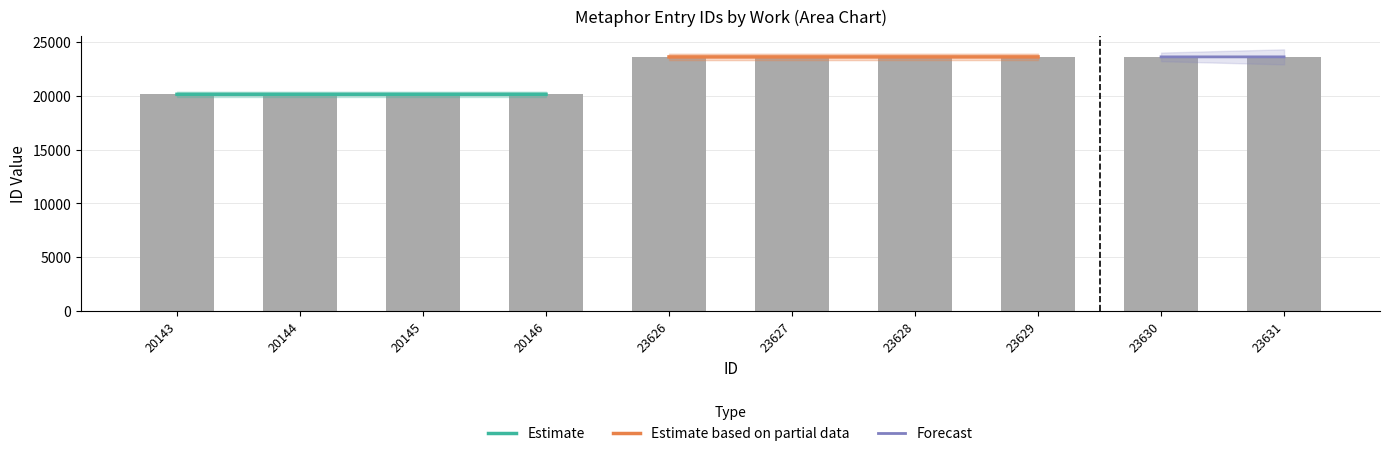

Is the value of Estimate at 20145 greater than the value of Estimate based on partial data at 20145?

No